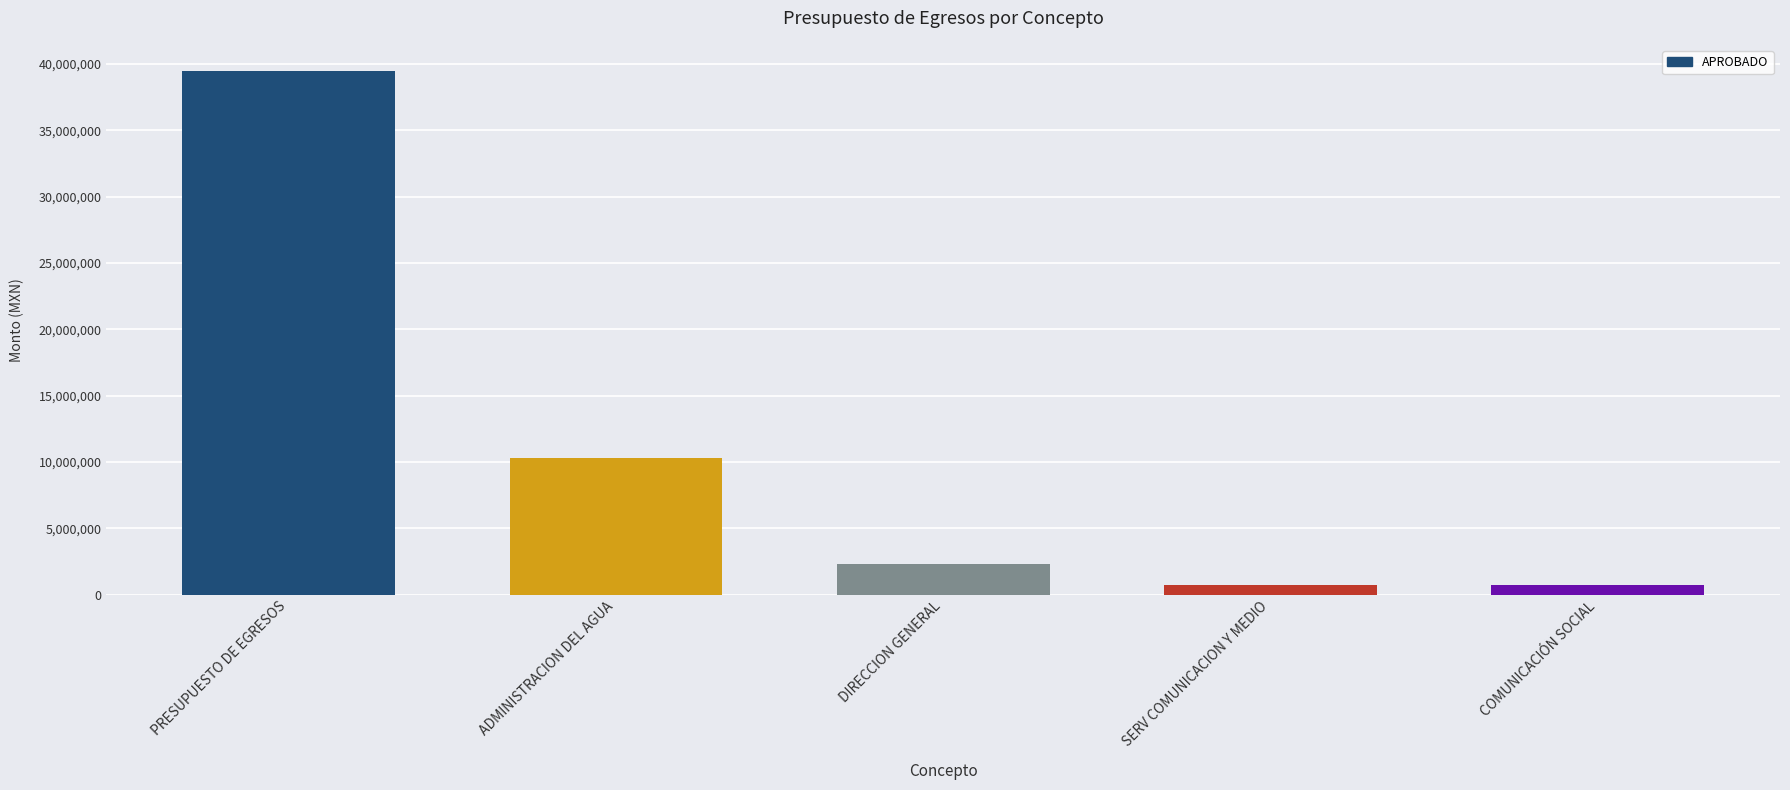

At which category does the chart reach its peak across all series?

PRESUPUESTO DE EGRESOS